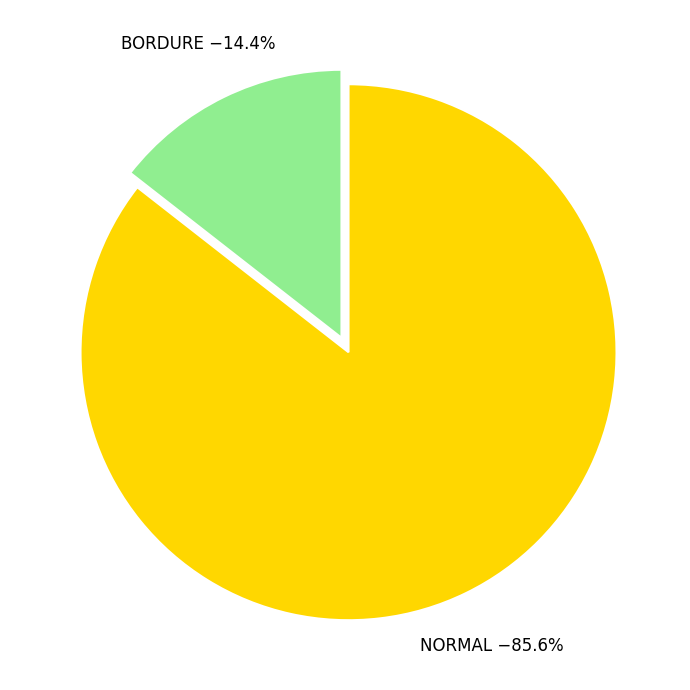

How many segments does this pie chart have?

2